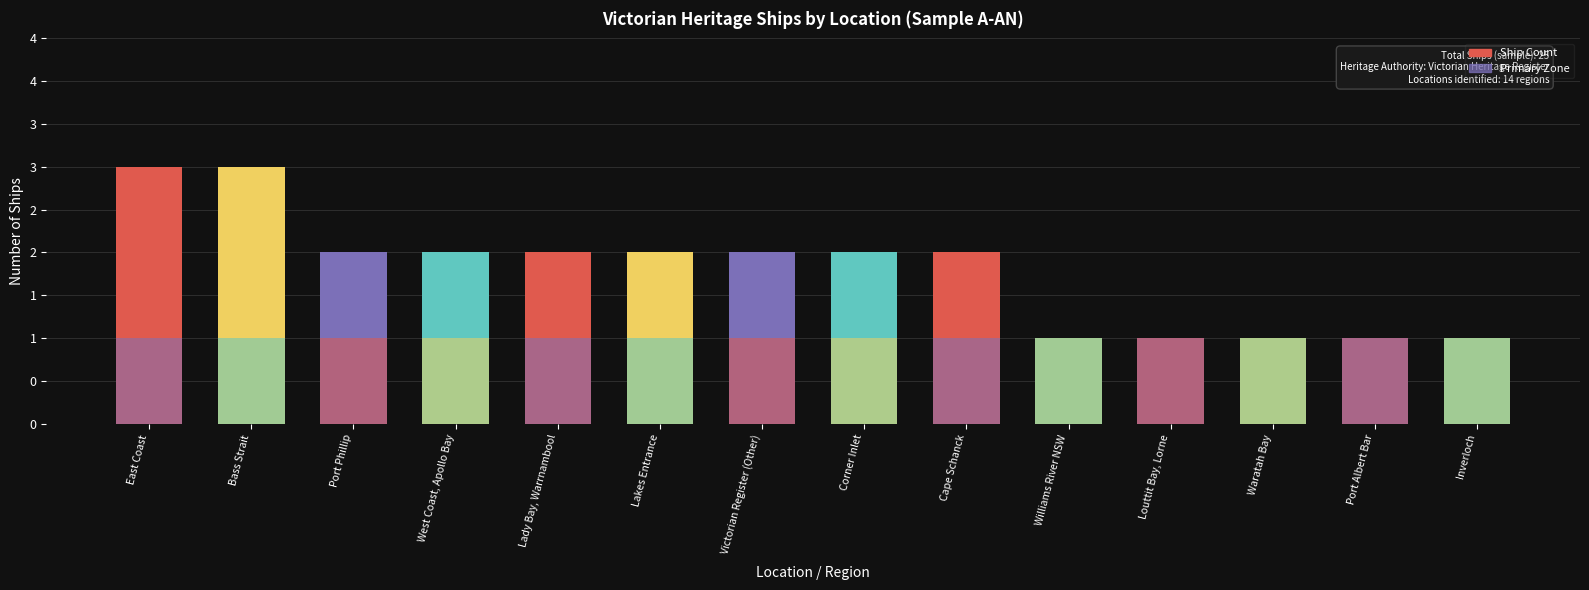

How many distinct data groups are displayed?

2